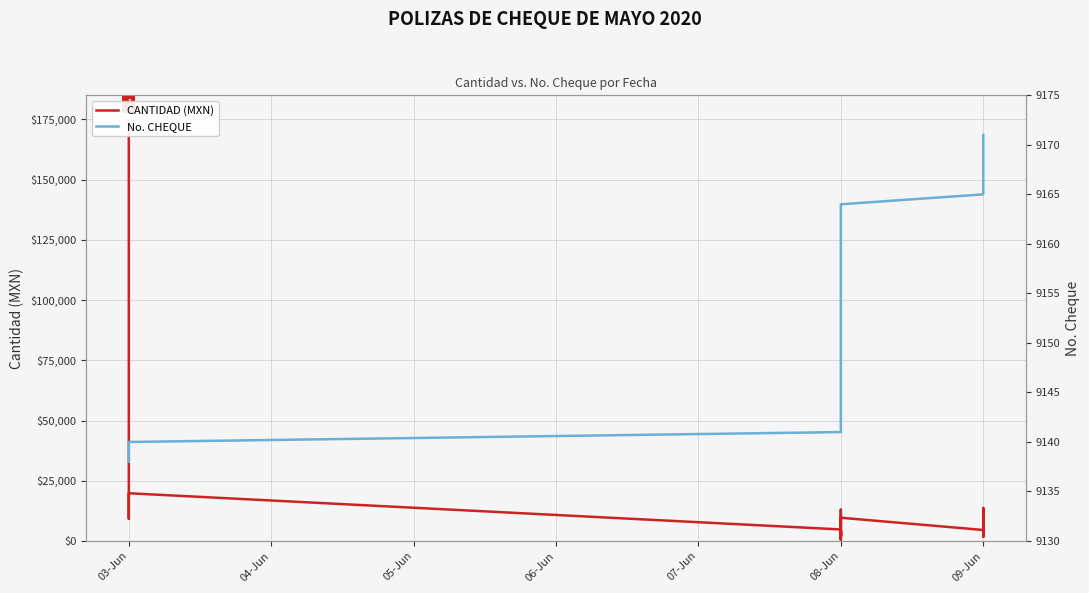

True or false: No. CHEQUE has more than 2 points higher than both neighbors.

False